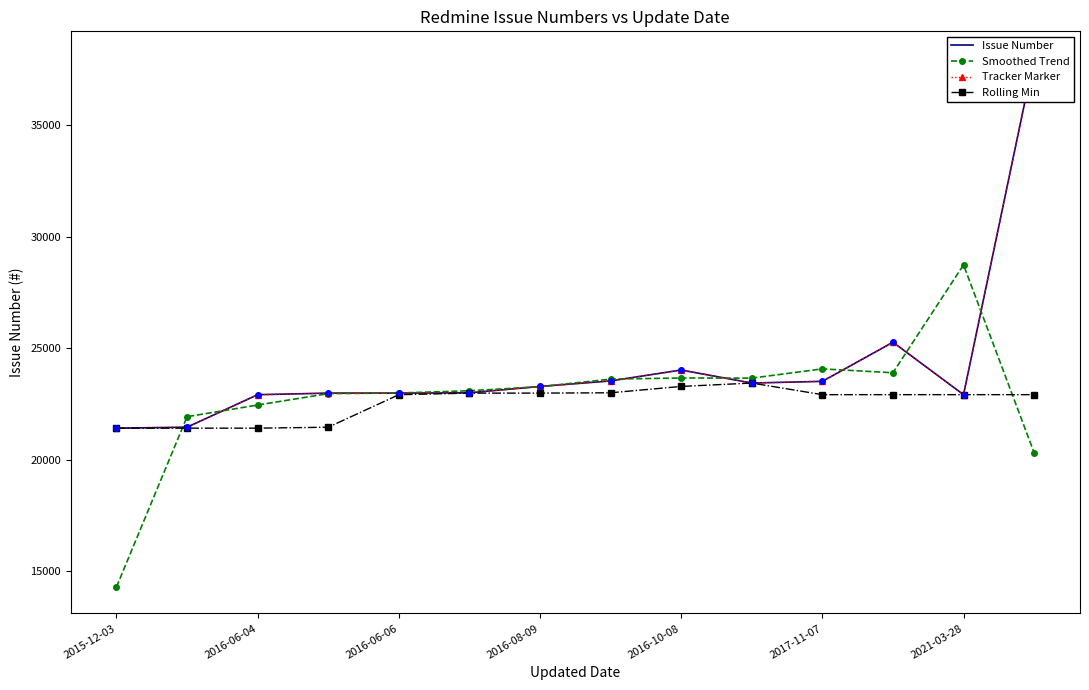

In Tracker Marker, how many points are lower than both neighbors (excluding endpoints)?

2